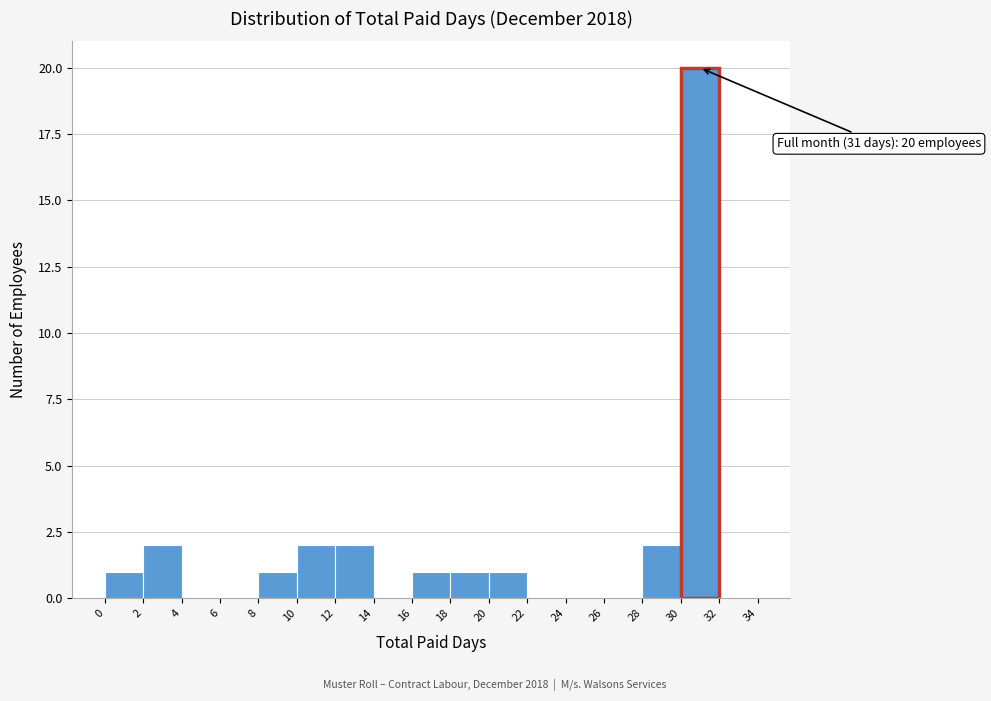

Which range on the x-axis has the tallest bar?

30 to 32